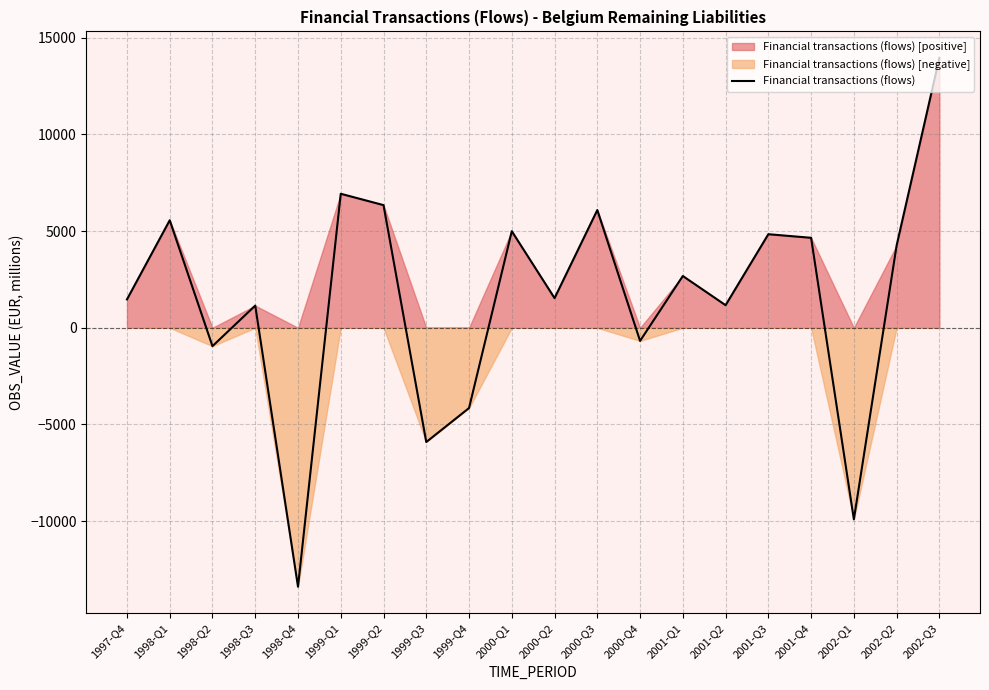

Which label corresponds to the smallest value in the chart?

1998-Q4